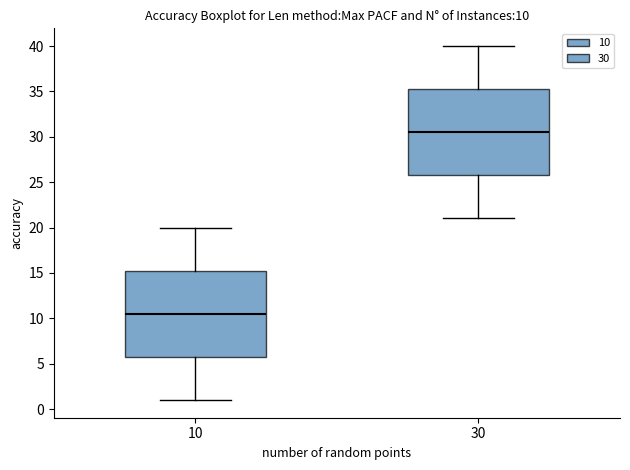

Which box has the lowest median line?

10